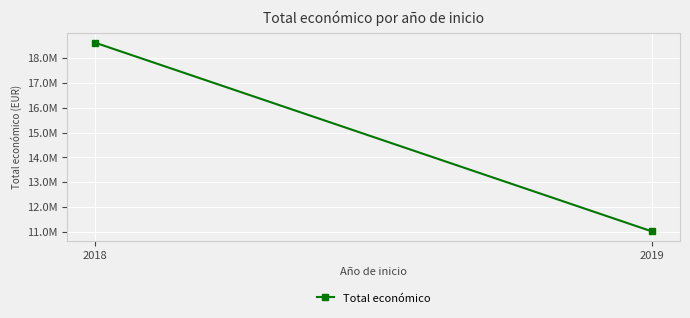

What is the change in value from 2018 to 2019?

-7603050